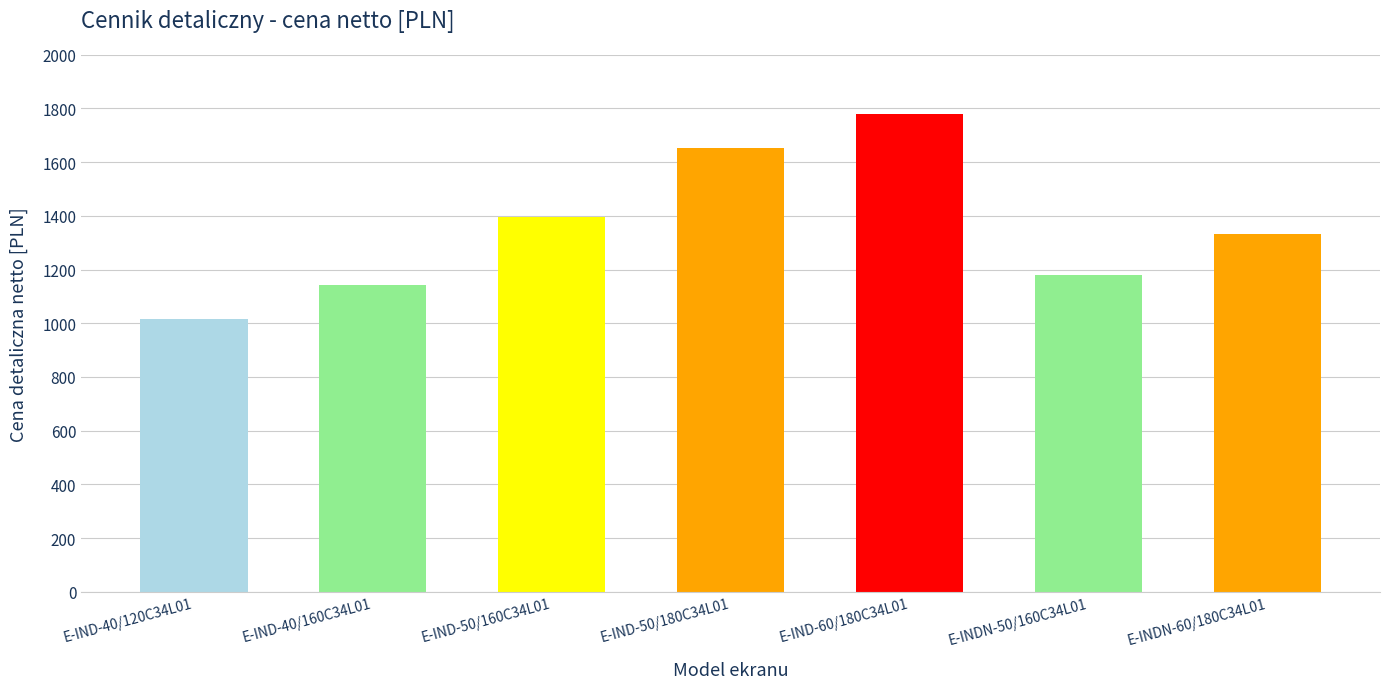

How many bars are there in total?

7